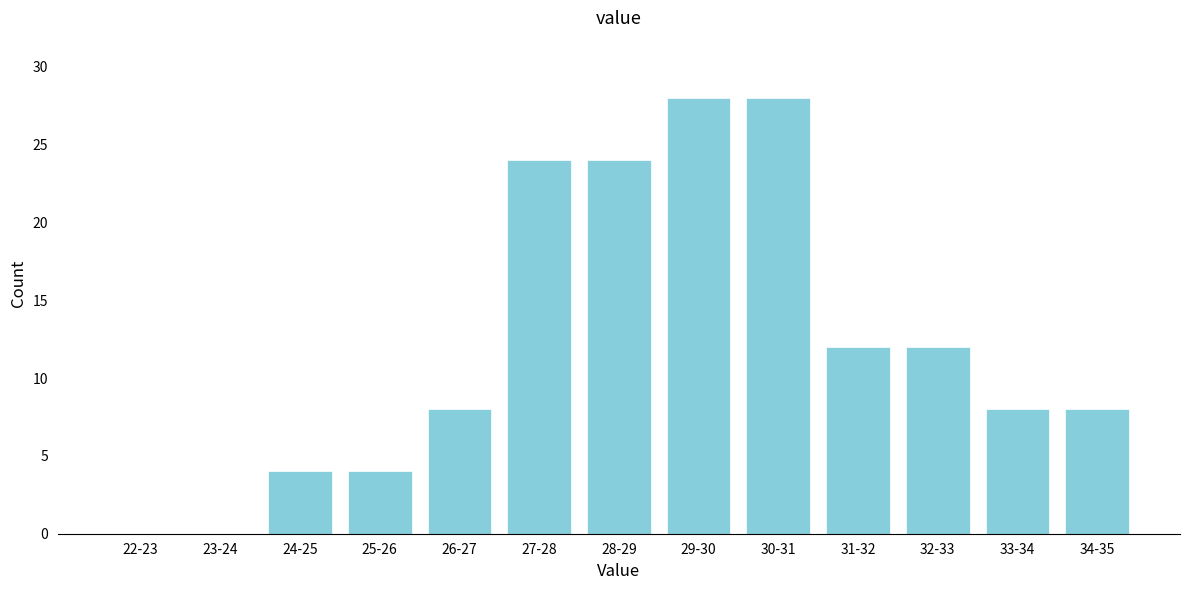

Reading right to left, list all the values displayed in this chart.

34-35=8	33-34=8	32-33=12	31-32=12	30-31=28	29-30=28	28-29=24	27-28=24	26-27=8	25-26=4	24-25=4	23-24=0	22-23=0